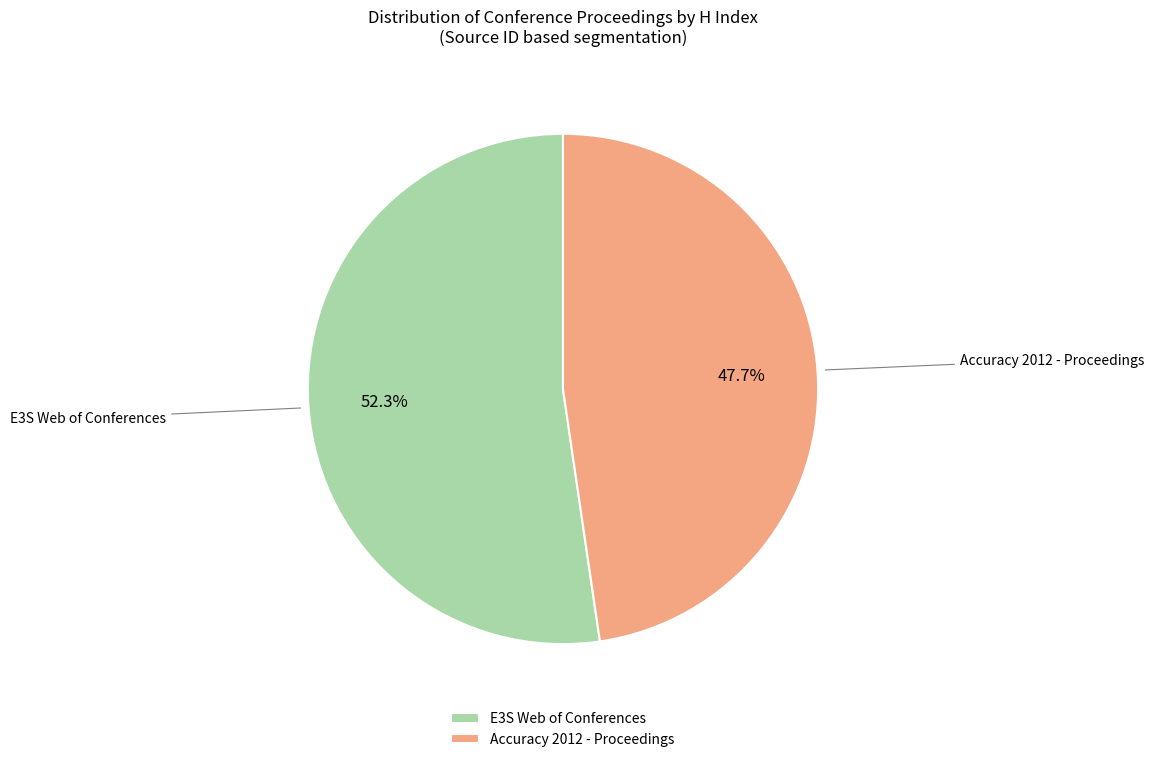

Is E3S Web of Conferences the majority of the pie?

Yes